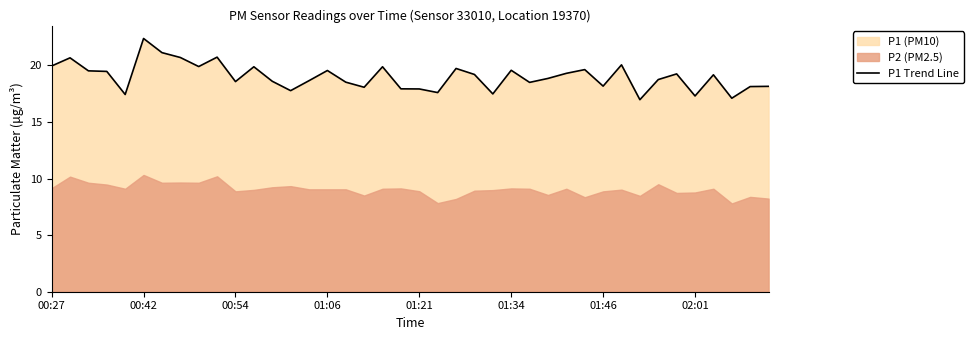

Reading left to right, what are all the values shown in this chart?

19.9	20.7	19.5	19.5	17.4	22.4	21.1	20.7	19.9	20.7	18.6	19.9	18.6	17.8	18.6	19.6	18.5	18.1	19.9	17.9	17.9	17.6	19.7	19.2	17.5	19.6	18.5	18.9	19.3	19.6	18.2	20.1	17.0	18.8	19.2	17.3	19.2	17.1	18.1	18.1